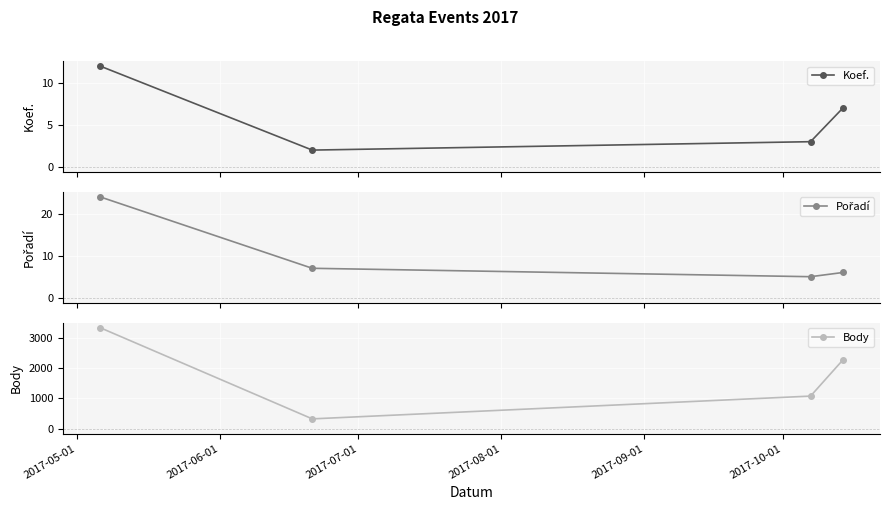

What is the maximum value for Koef.?

12